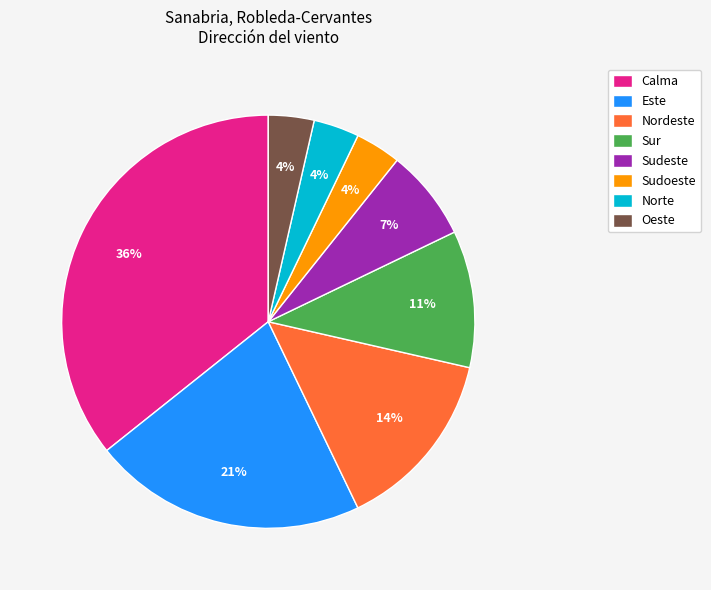

To the nearest percent, what portion does Calma represent?

36%